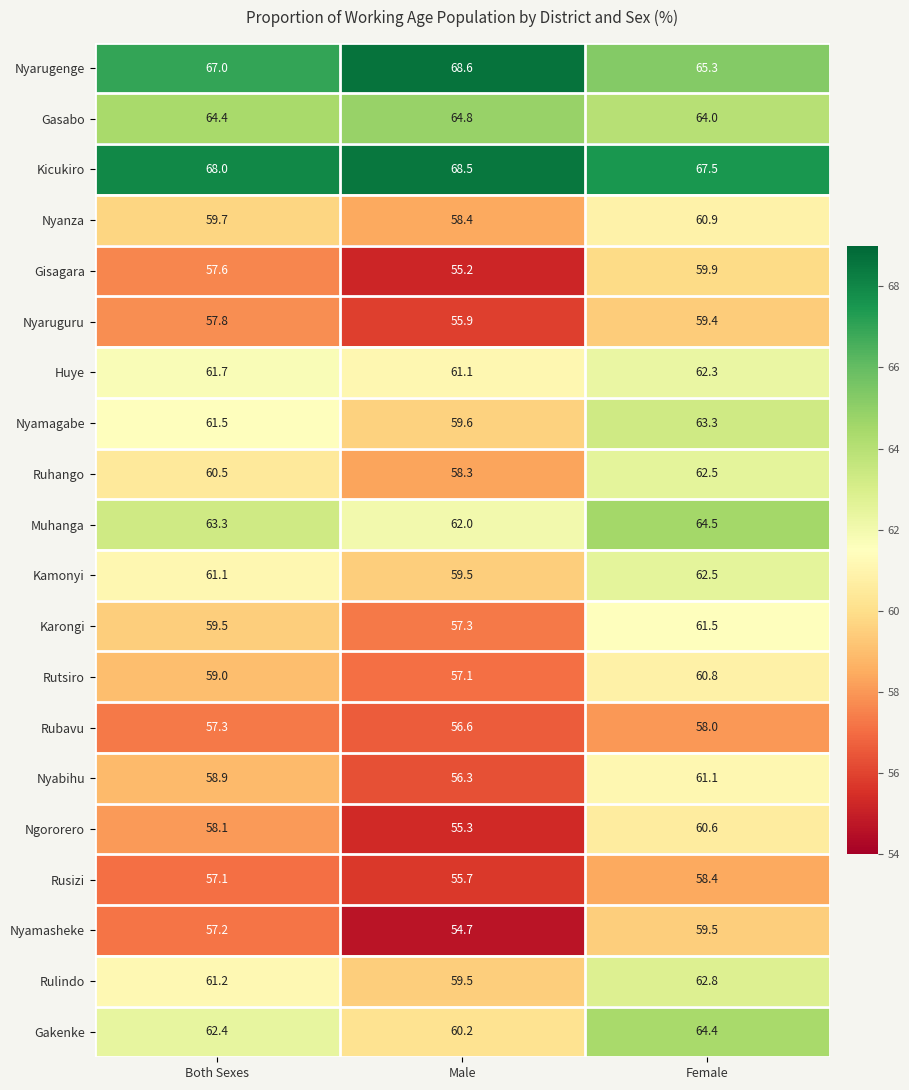

Rank the series at Both Sexes from lowest to highest value.

Rusizi, Nyamasheke, Rubavu, Gisagara, Nyaruguru, Ngororero, Nyabihu, Rutsiro, Karongi, Nyanza, Ruhango, Kamonyi, Rulindo, Nyamagabe, Huye, Gakenke, Muhanga, Gasabo, Nyarugenge, Kicukiro